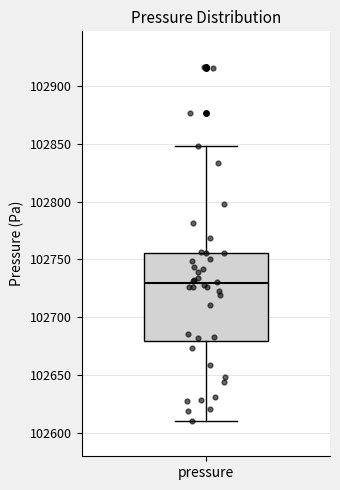

Where is the upper edge of the box for pressure on the y-axis? The values are not printed on the chart, so give them approximately, as read against the axis.

102755